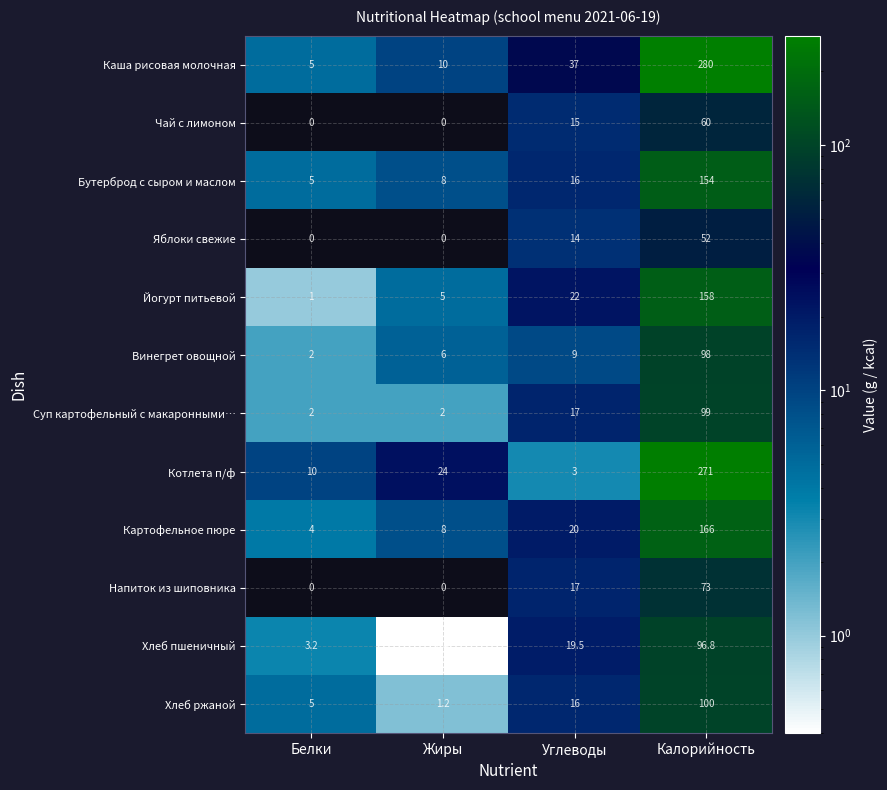

Rank the categories by Бутерброд с сыром и маслом value from lowest to highest.

Белки, Жиры, Углеводы, Калорийность